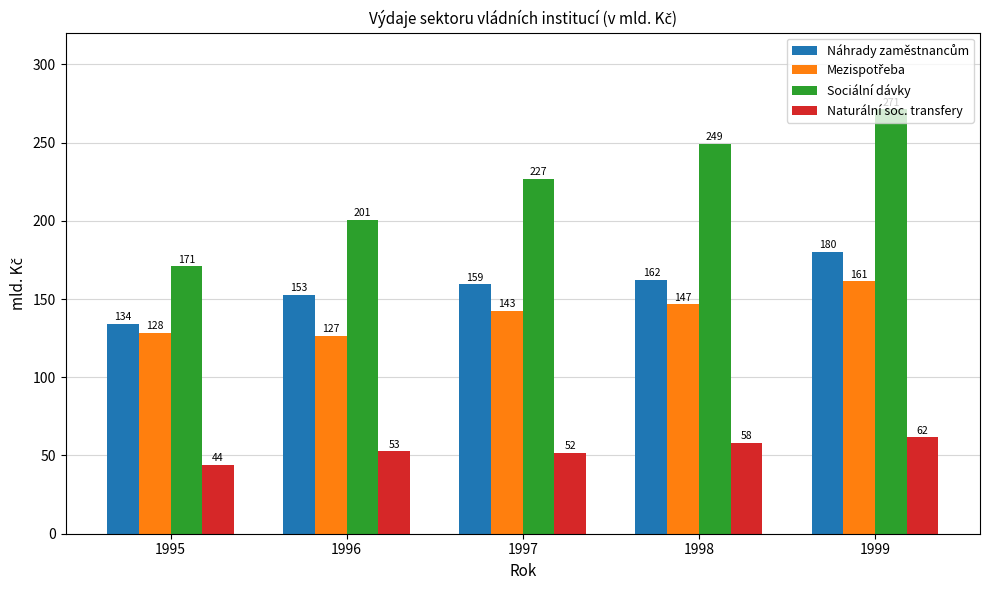

What is the highest value of the Naturální soc. transfery series?

61.8